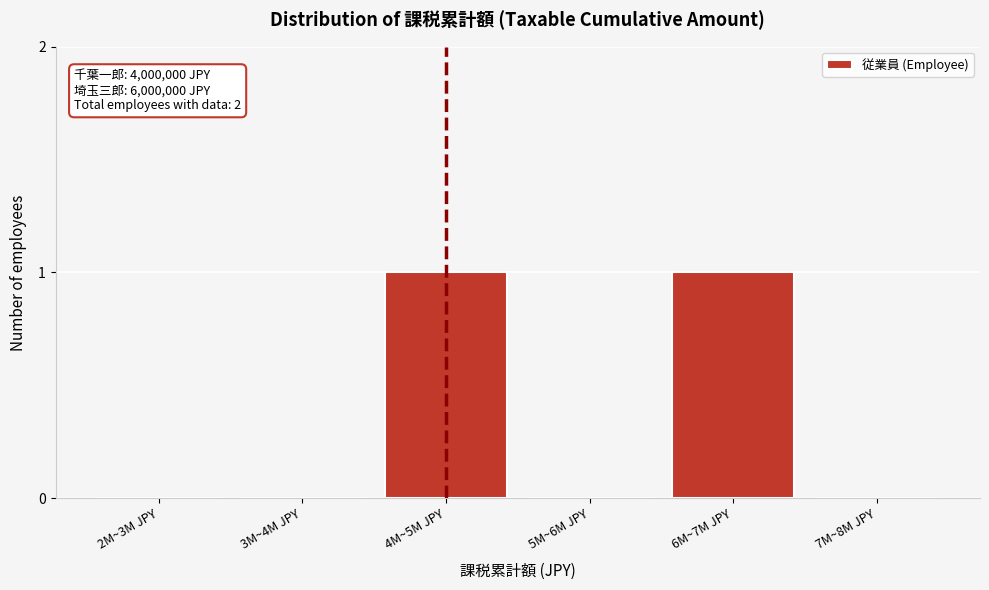

Reading right to left, extract all data points from this chart.

7M~8M JPY=0	6M~7M JPY=1	5M~6M JPY=0	4M~5M JPY=1	3M~4M JPY=0	2M~3M JPY=0